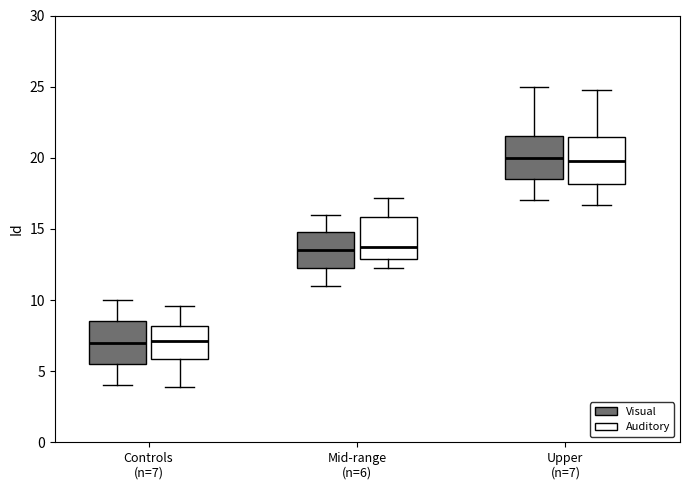

Where does the upper whisker of the box for Upper (n=7) (Visual) end on the y-axis? The values are not printed on the chart, so give them approximately, as read against the axis.

25.0